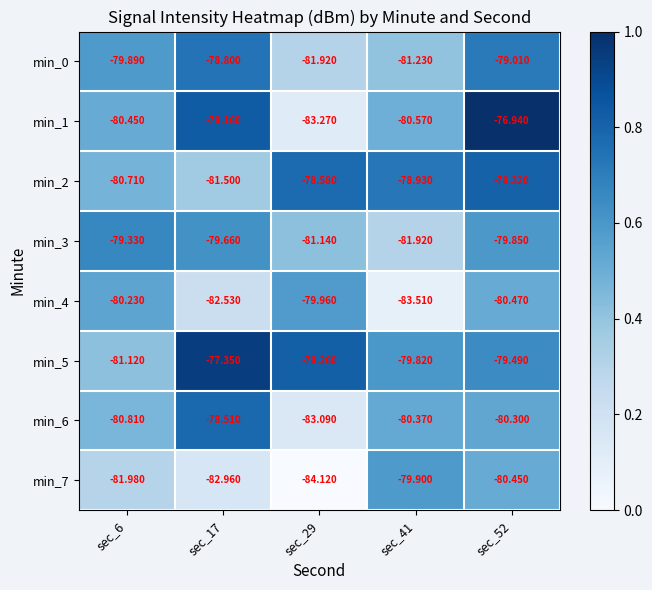

Is the value of min_1 at sec_41 greater than the value of min_3 at sec_41?

Yes